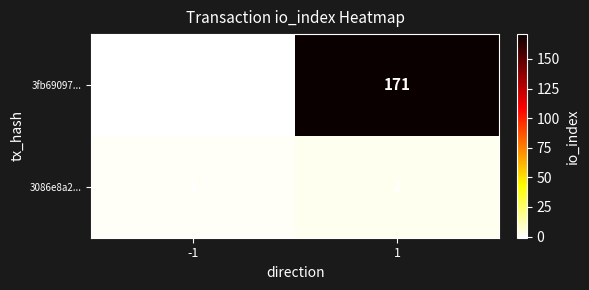

What is the difference between the maximum and minimum values in the 3fb69097... series?

172